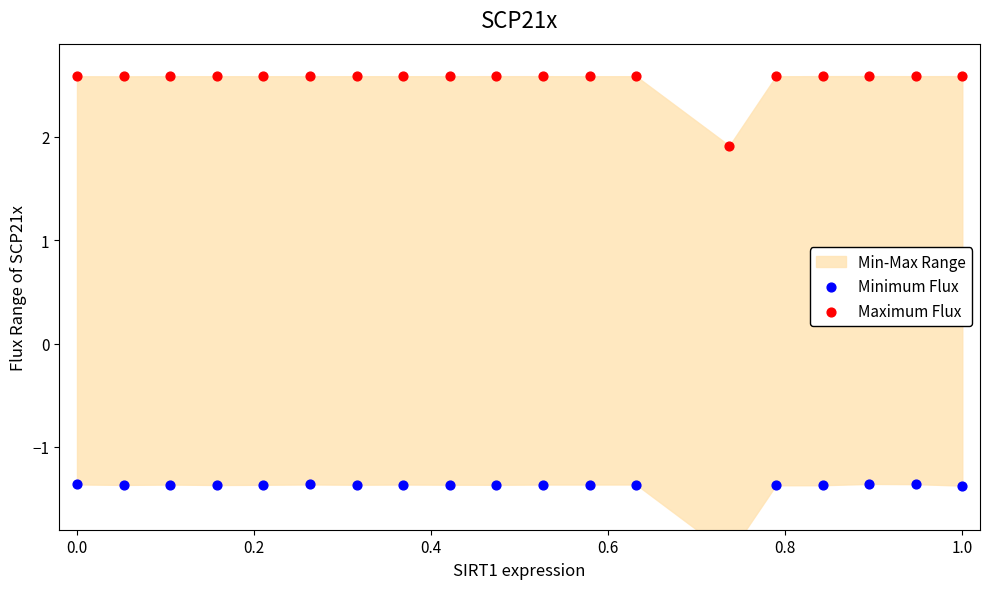

Which series has the largest Y range (max minus min)?

Minimum Flux